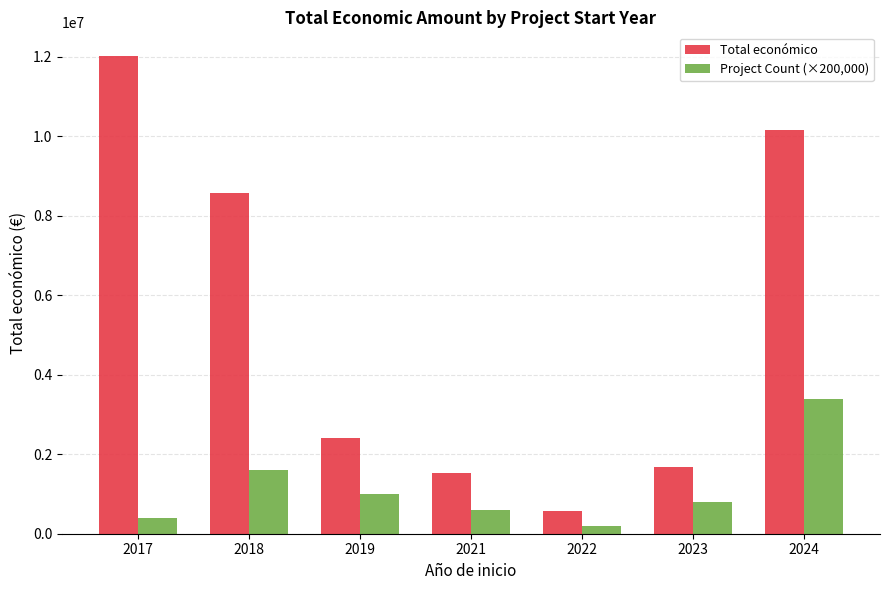

What is the maximum value for Total económico?

12016041